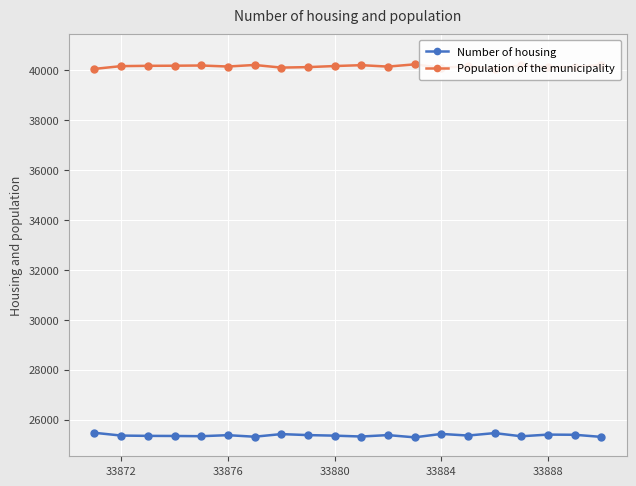

At how many categories does at least one series exceed 28700?

20